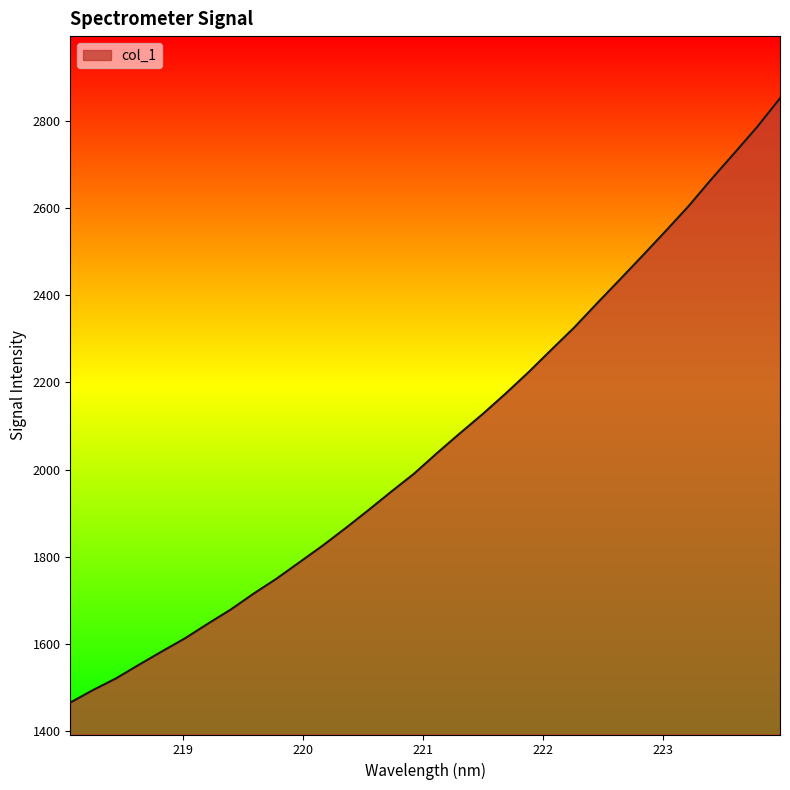

What is the difference between the maximum and second lowest values?

1357.0